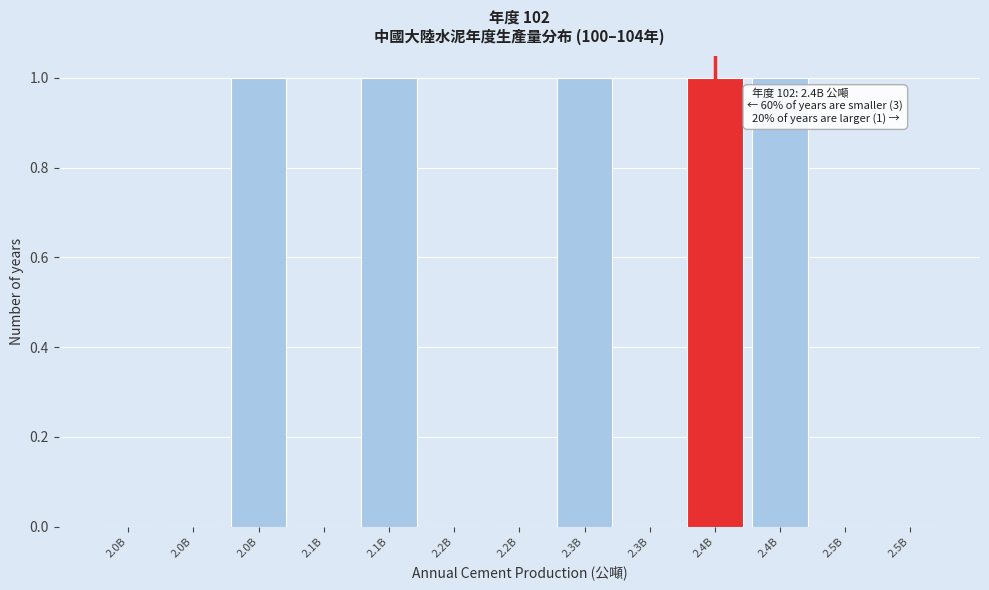

Count the number of categories in the chart.

13